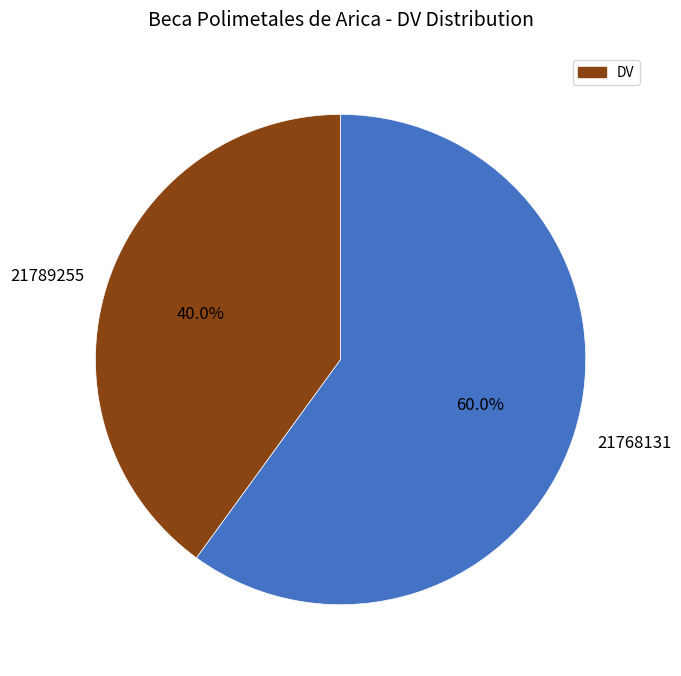

Approximately how many times larger is the value at 21789255 compared to 21768131?

0.7